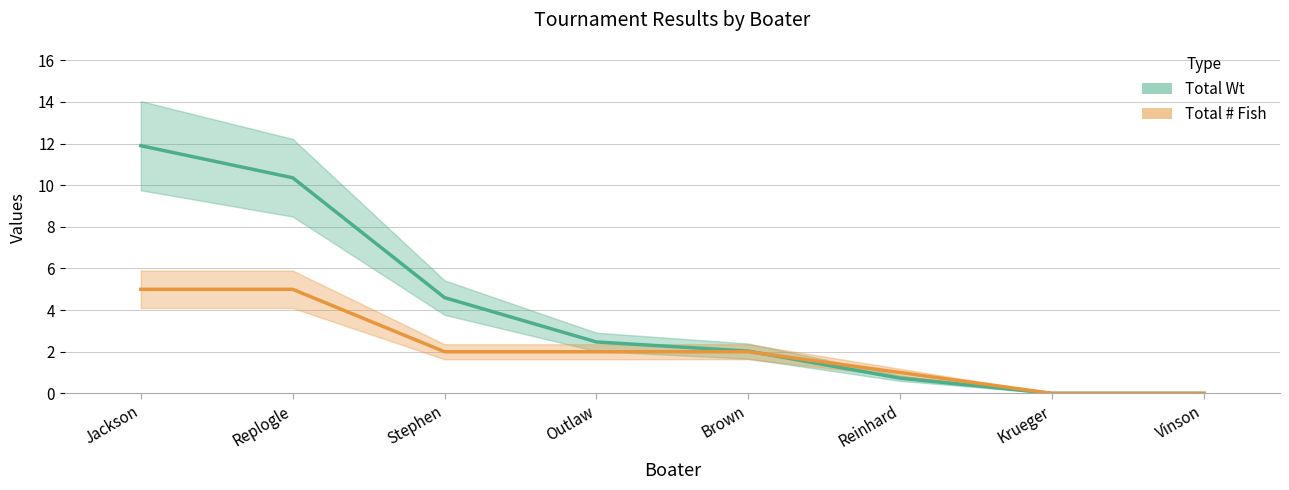

After their last crossing, which series has the higher values: Total Wt or Total # Fish?

Total # Fish